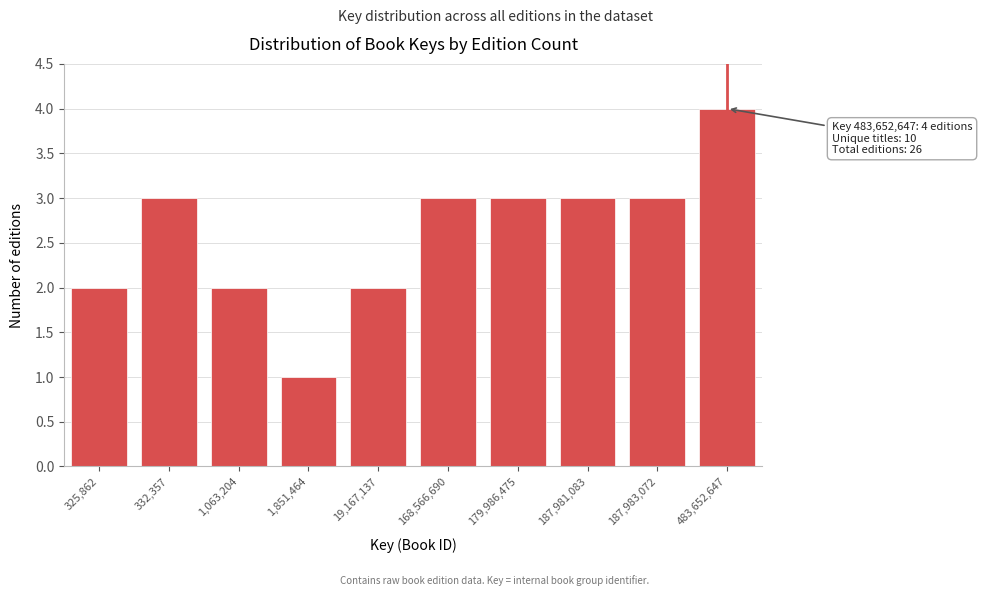

Reading left to right, what are all the values shown in this chart?

2	3	2	1	2	3	3	3	3	4